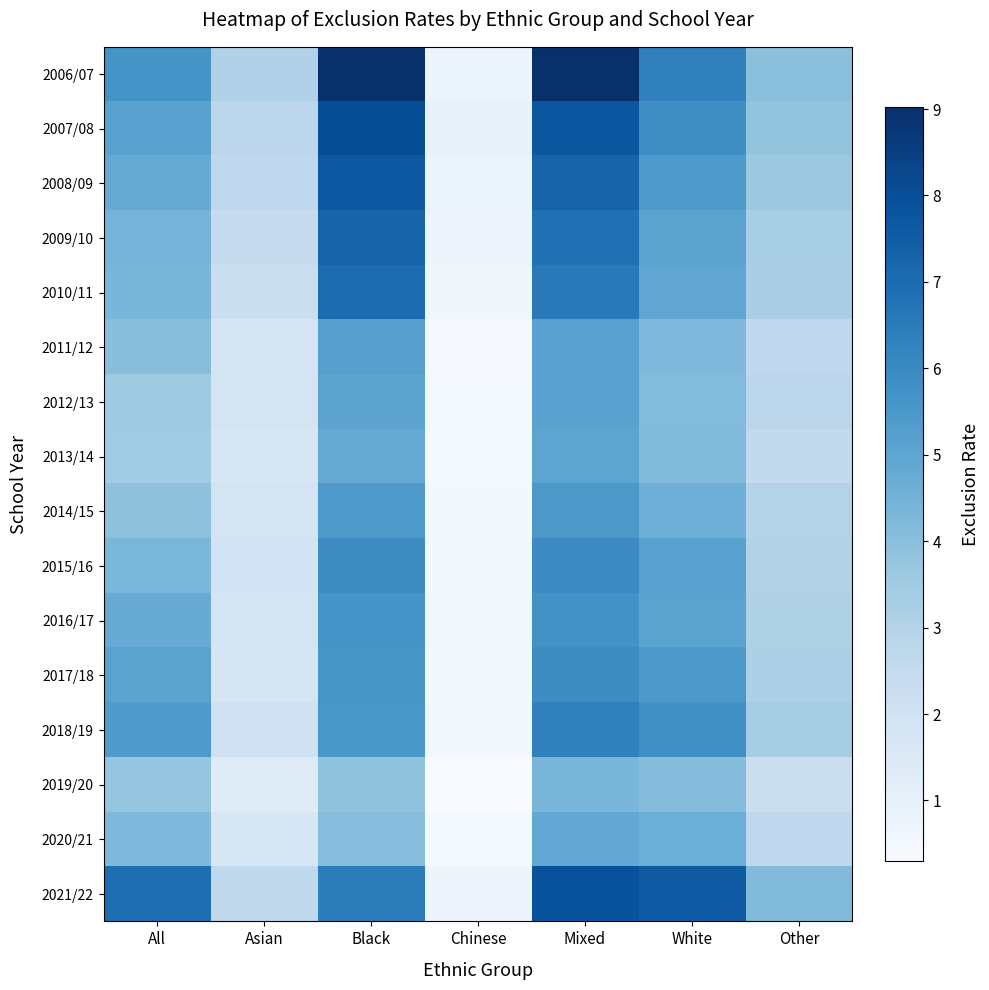

How many categories are shown in the chart?

7